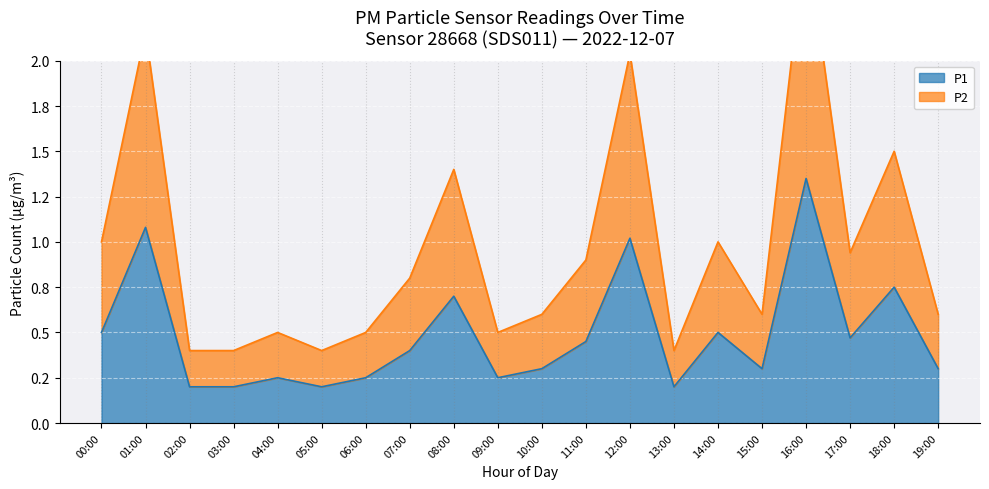

How many lines are shown in the chart?

2